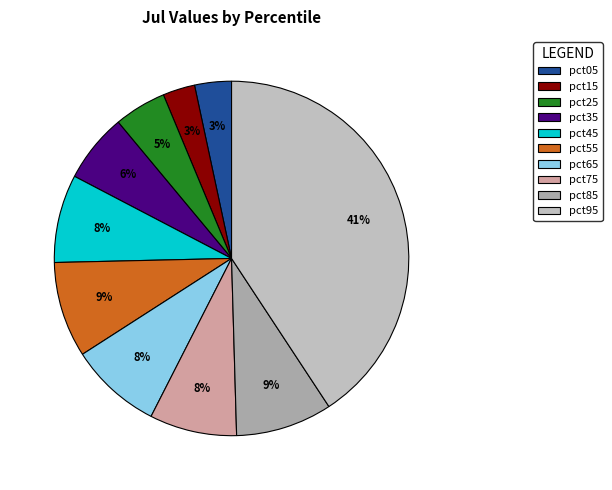

Combined, do pct15 and pct55 account for over 50%?

No